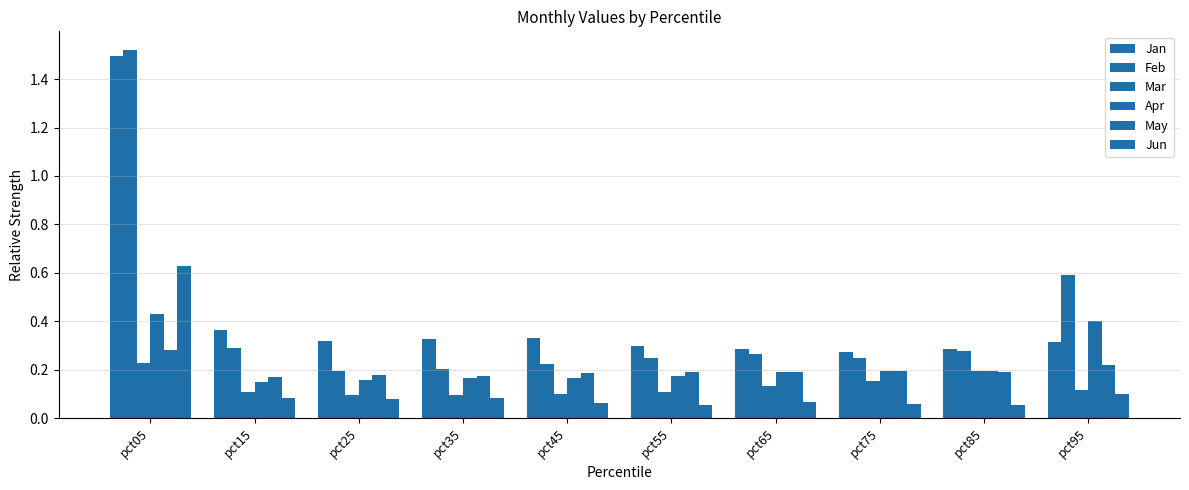

Is the value of Apr at pct25 greater than the value of Jan at pct05?

No